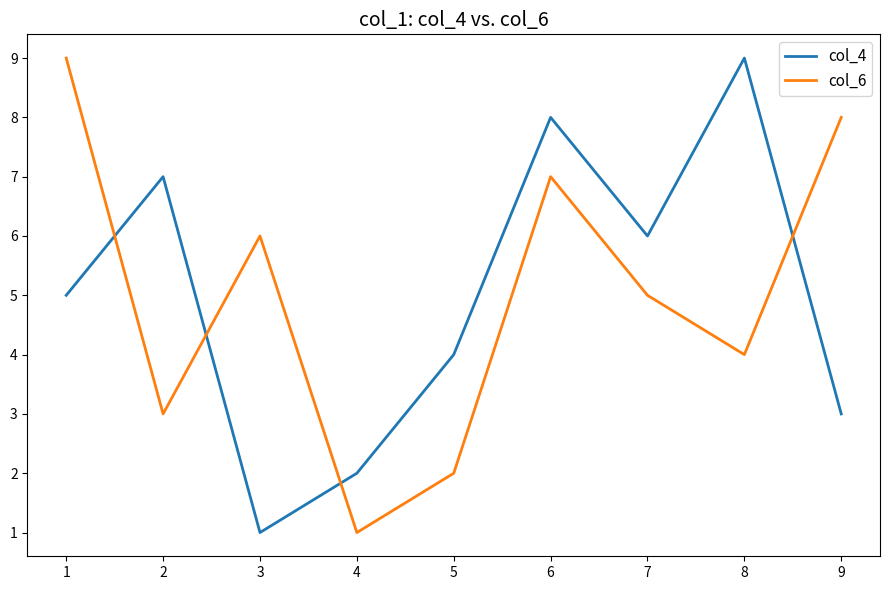

What is the difference between the second highest and minimum values in the col_6 series?

7